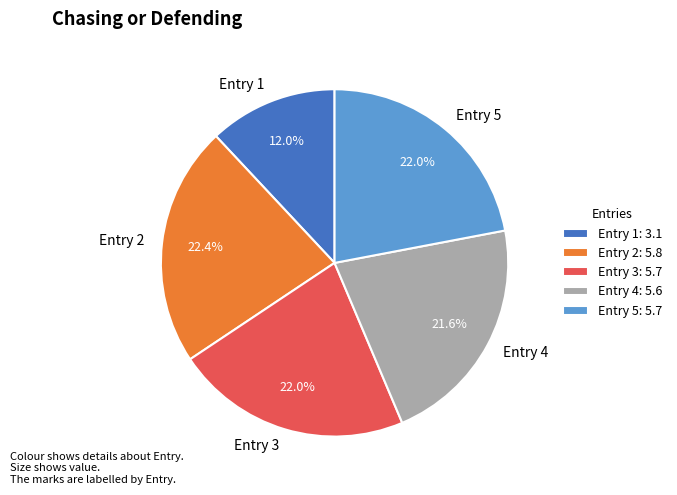

Is Entry 1 the majority of the pie?

No